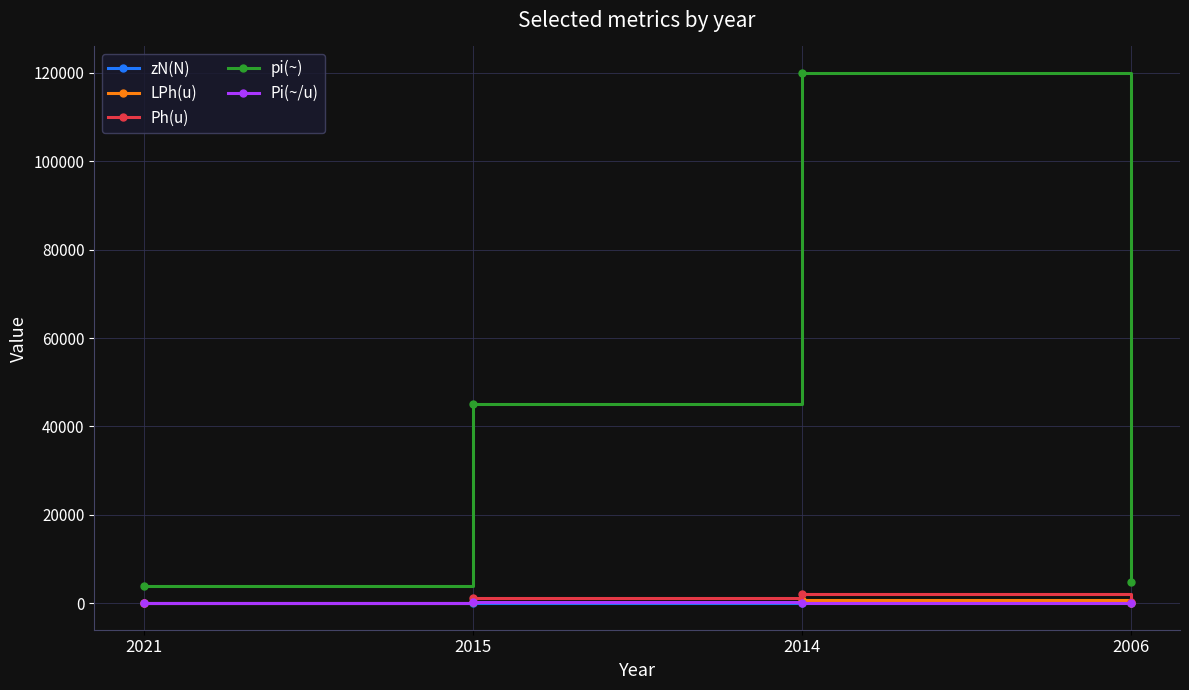

True or false: zN(N) and pi(~) cross at least once.

False